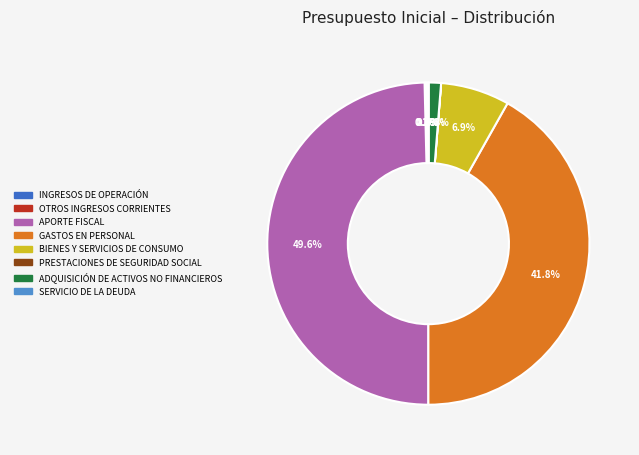

Is the sum of ADQUISICIÓN DE ACTIVOS NO FINANCIEROS and GASTOS EN PERSONAL greater than half?

No